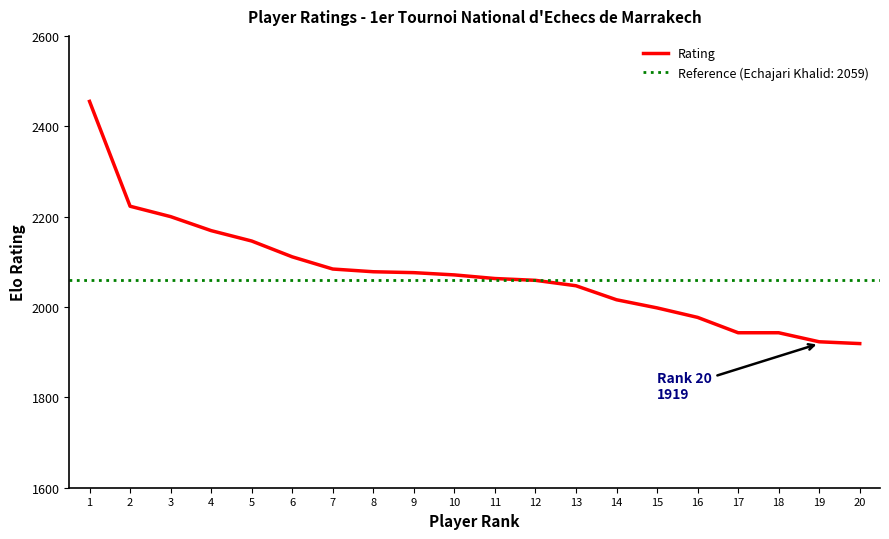

How many values are below 2071?

10